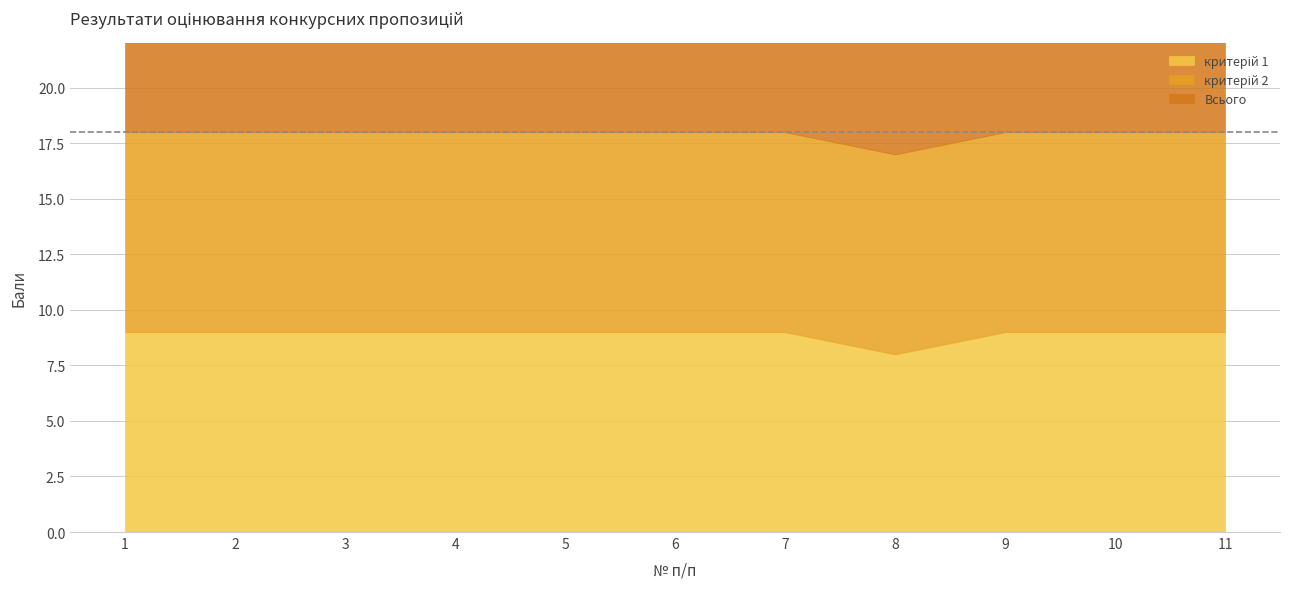

How many categories are shown in the chart?

11